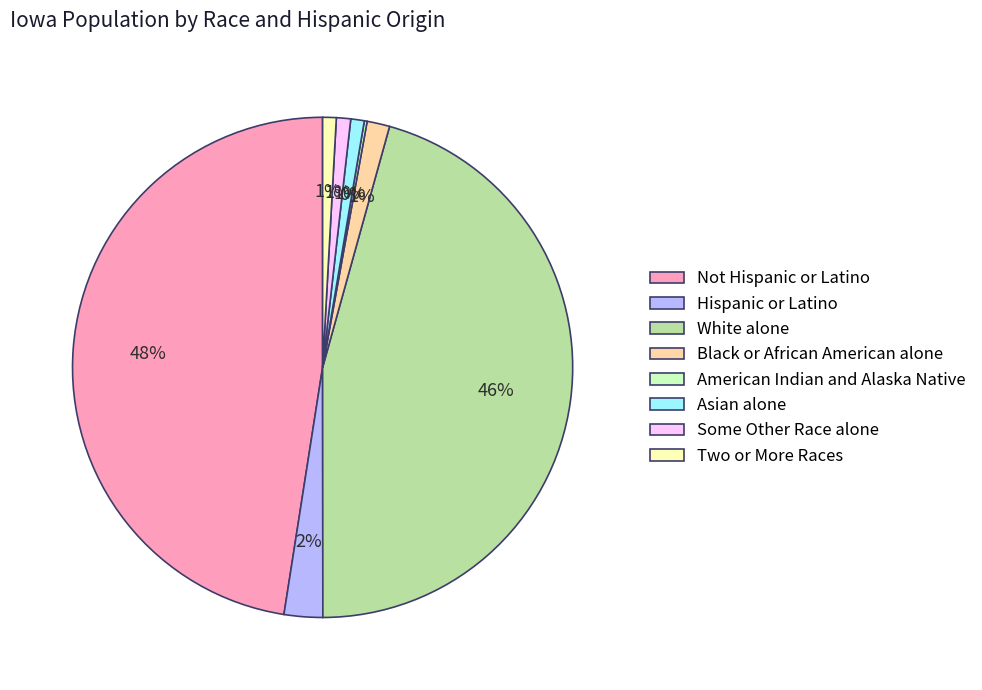

What is the largest slice in the pie chart?

Not Hispanic or Latino